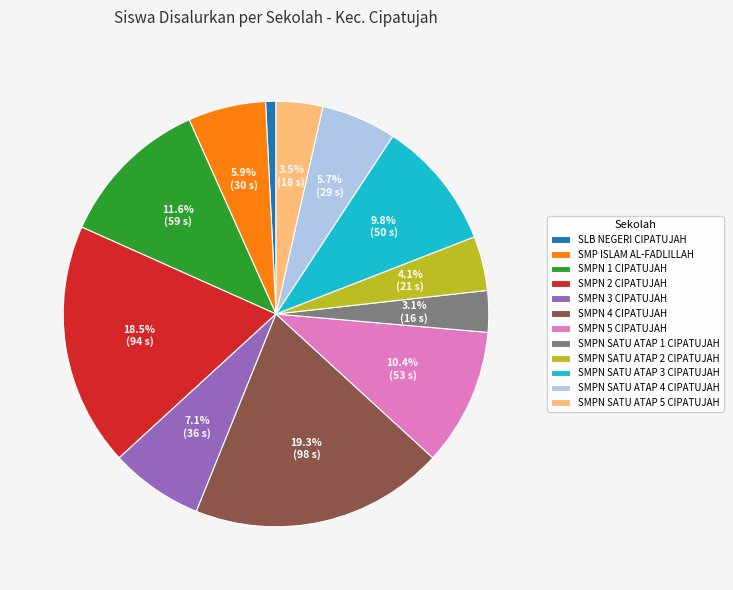

Does any single category account for the majority?

No